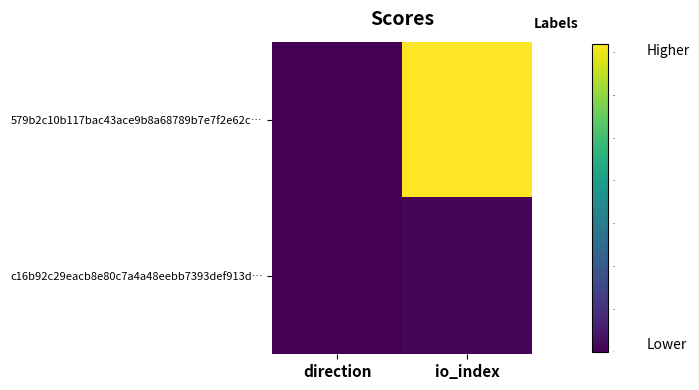

Between io_index and direction, which is larger?

io_index